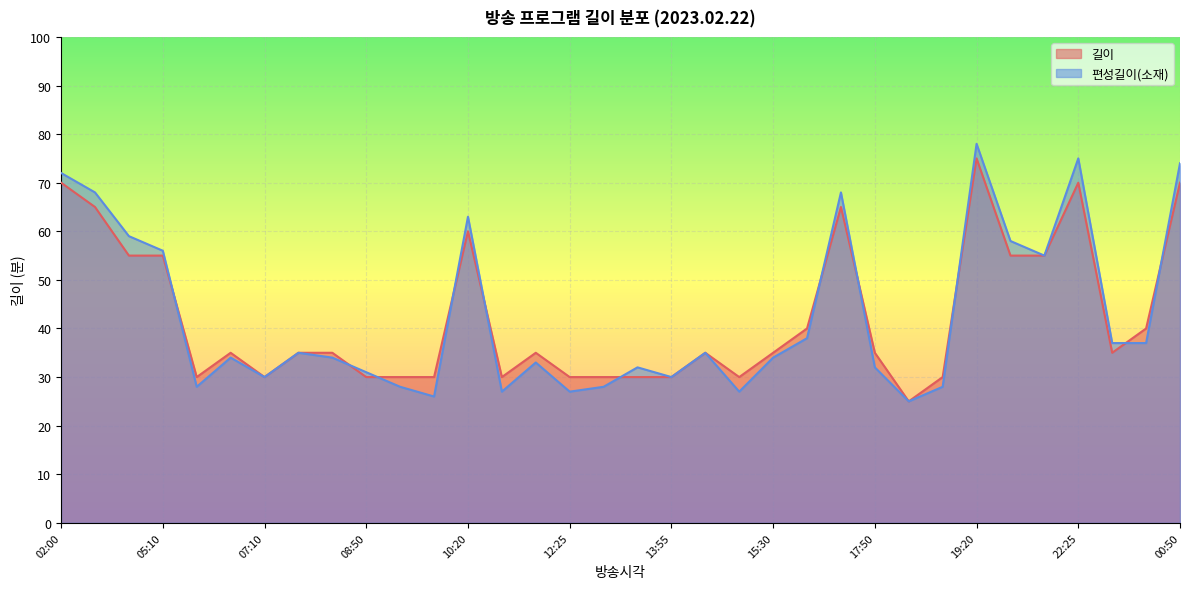

Is the value of 길이 at 11:20 greater than the value of 편성길이(소재) at 06:05?

Yes